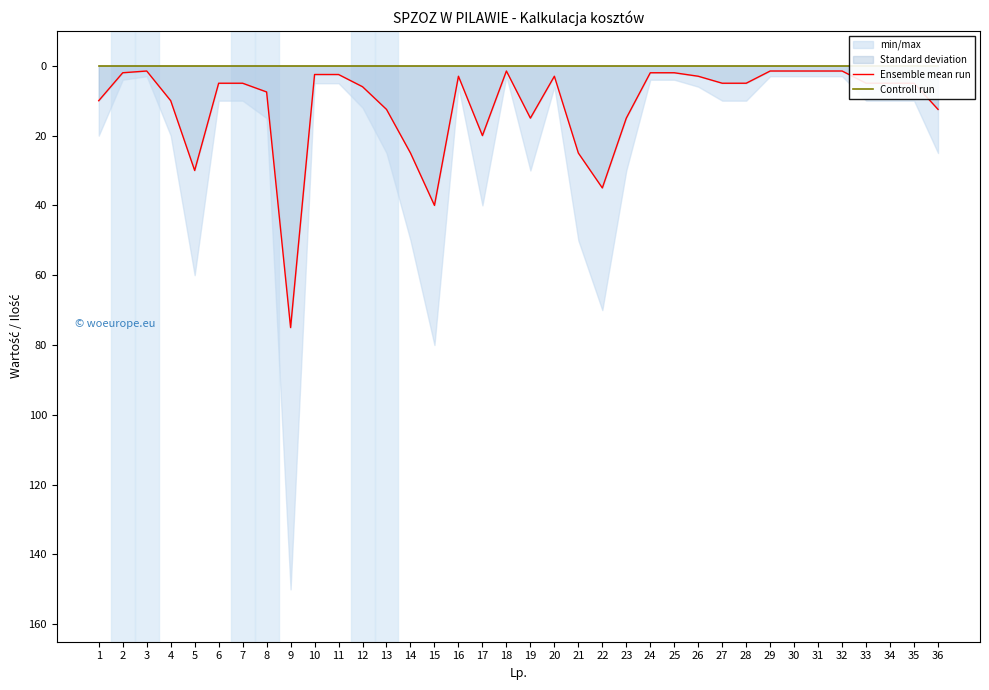

Which series has the widest spread of values?

Ensemble mean run